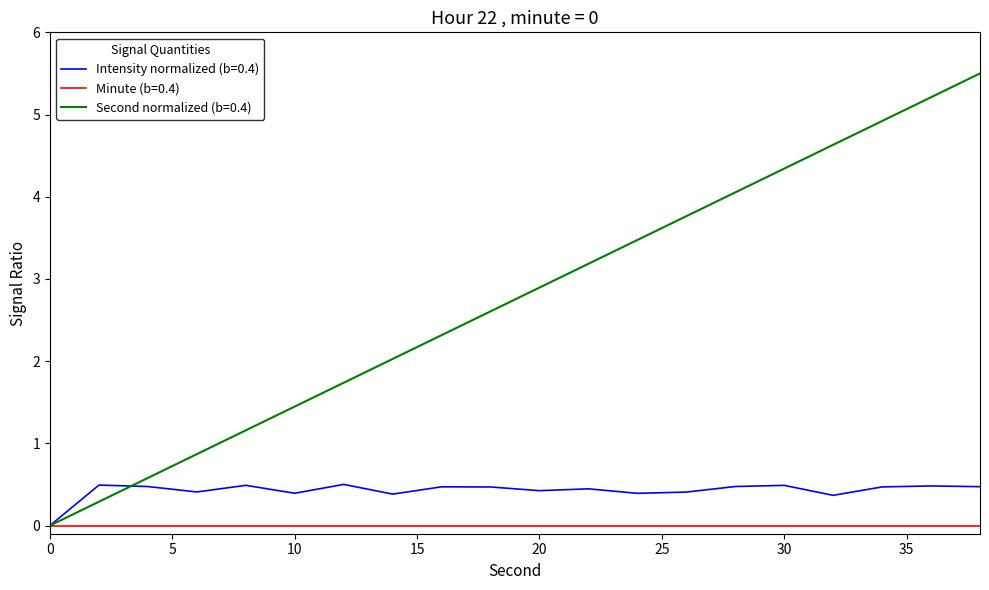

Which series has the largest total across all categories?

Second normalized (b=0.4)